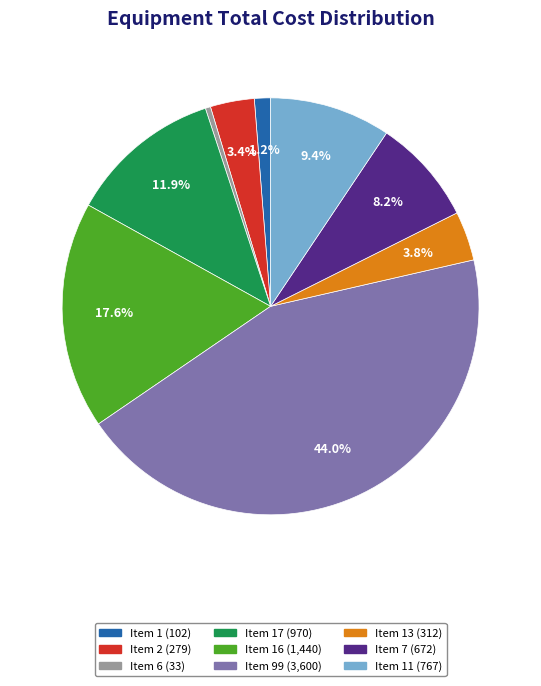

How many slices are in this pie chart?

9